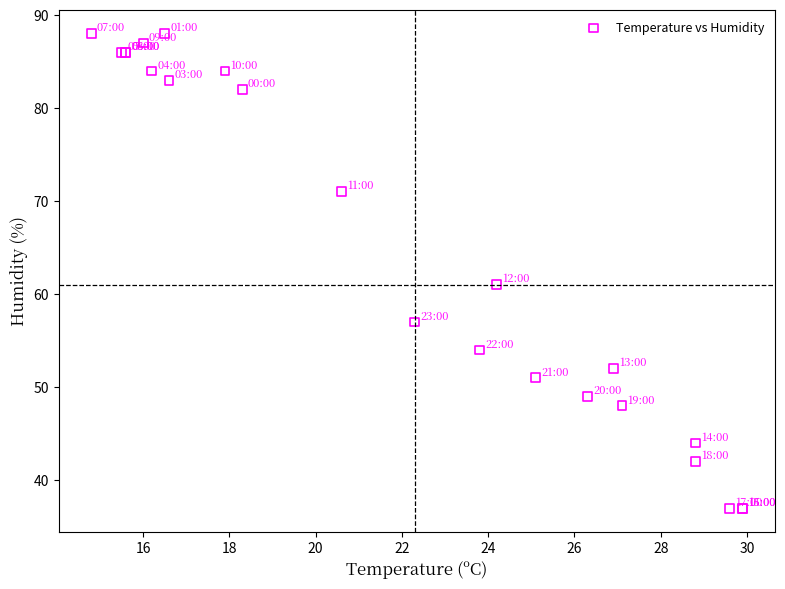

What Y value in the scatter plot is closest to 62?

61